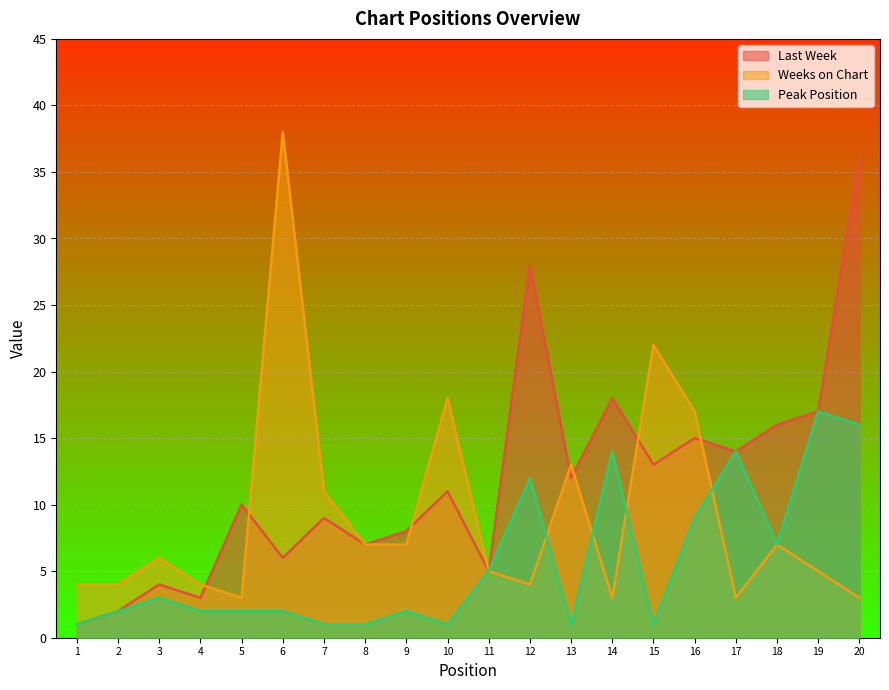

What is the sum of all Peak Position values?

113